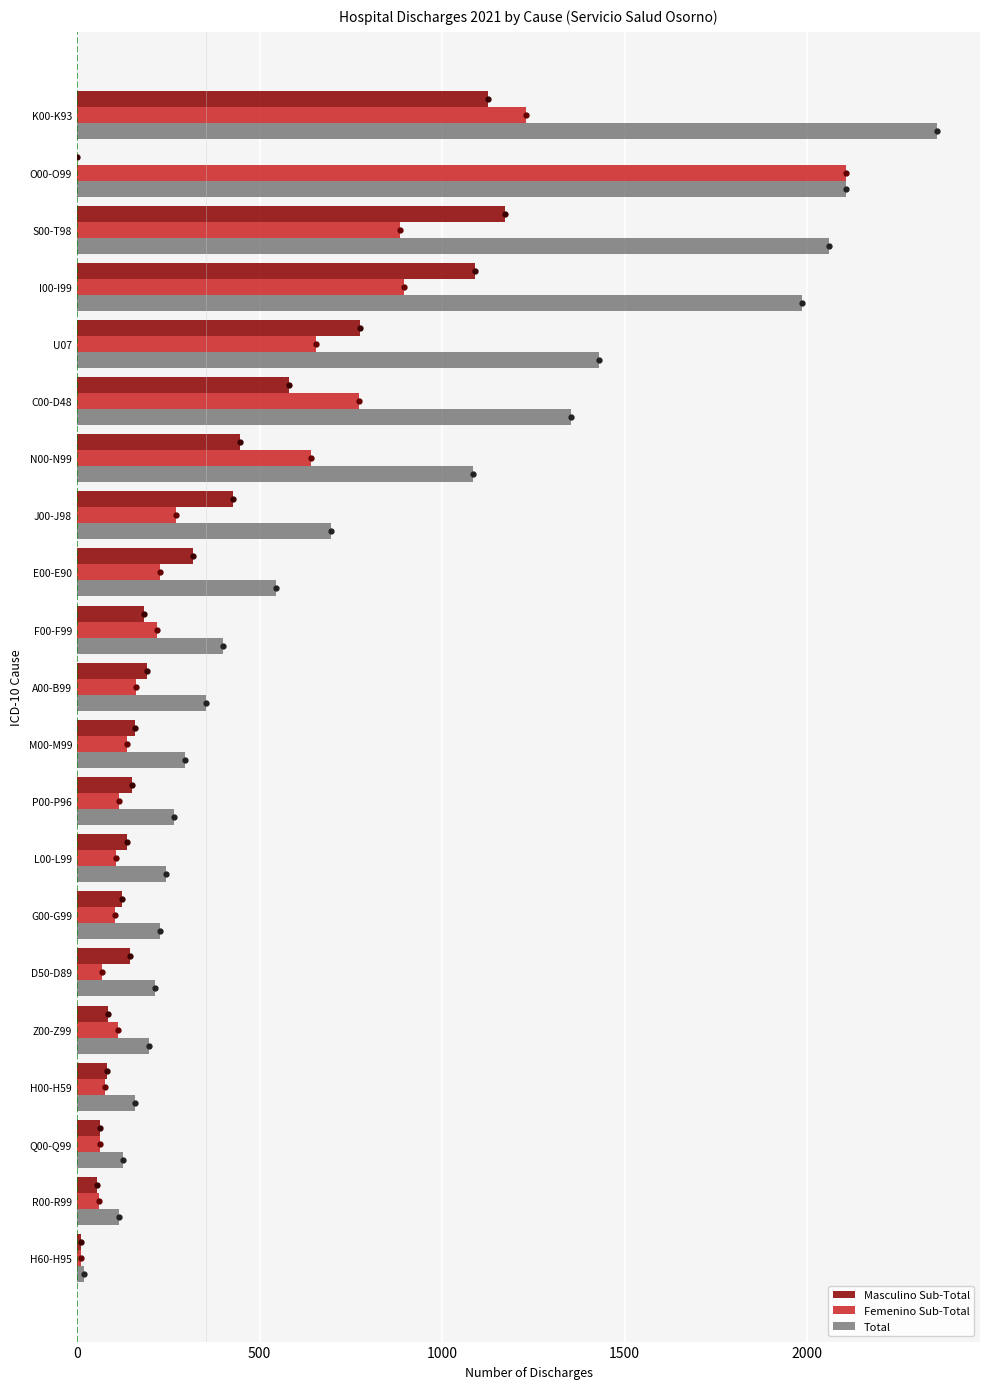

Which series changed the most between F00-F99 and K00-K93?

Total